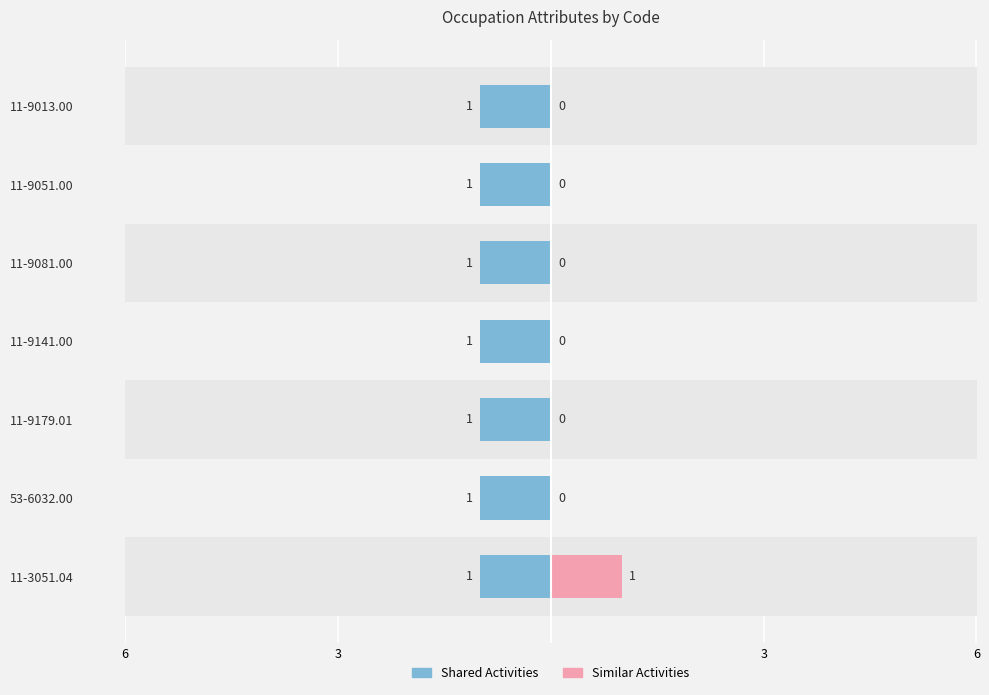

Are the bars grouped side by side (vs. stacked)?

Yes